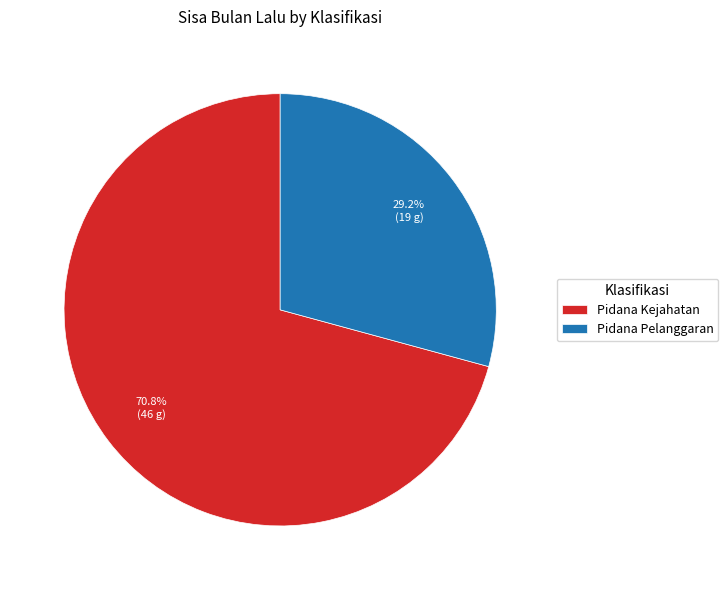

Which slice is the smallest?

Pidana Pelanggaran